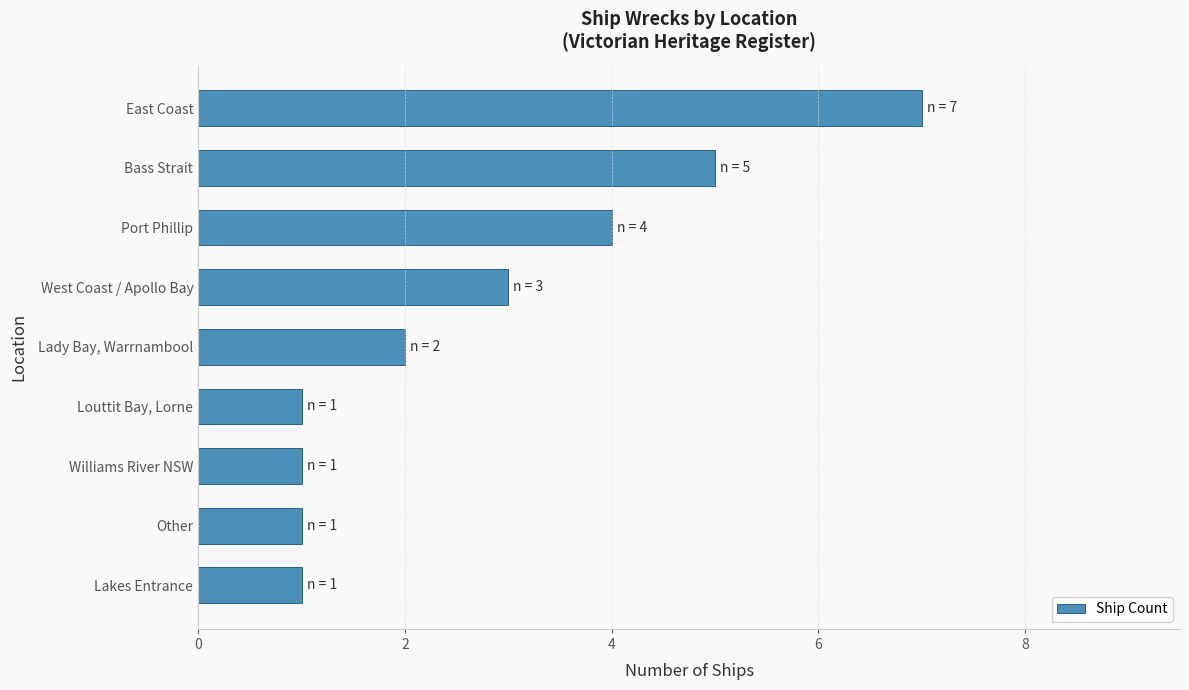

Reading top to bottom, extract all data points from this chart.

East Coast=7	Bass Strait=5	Port Phillip=4	West Coast / Apollo Bay=3	Lady Bay, Warrnambool=2	Louttit Bay, Lorne=1	Williams River NSW=1	Other=1	Lakes Entrance=1